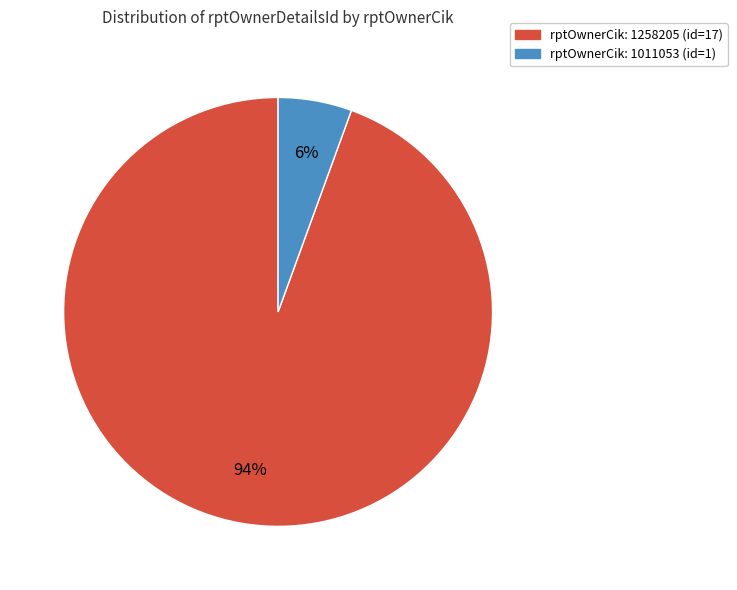

To the nearest percent, what is the average slice percentage?

50%